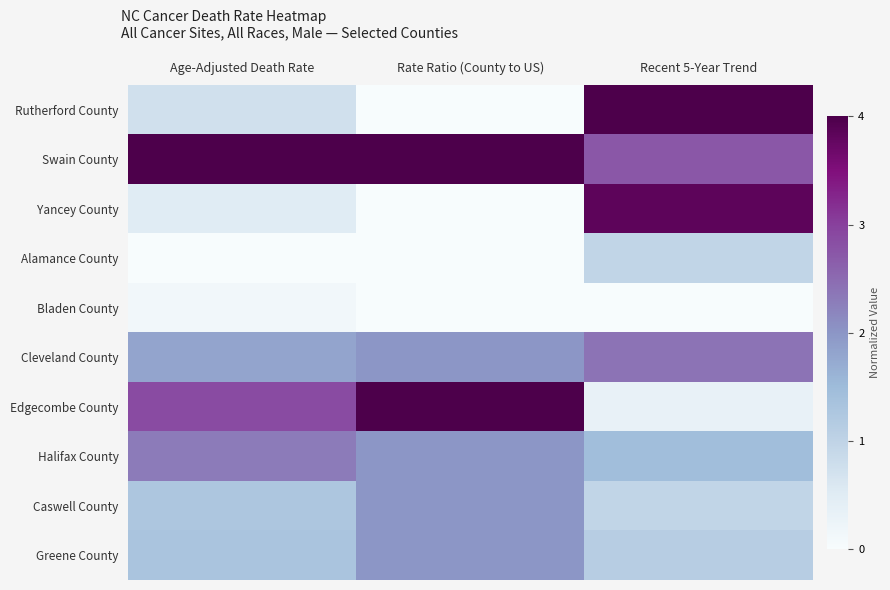

At which category is the sum across all series the highest?

Recent 5-Year Trend